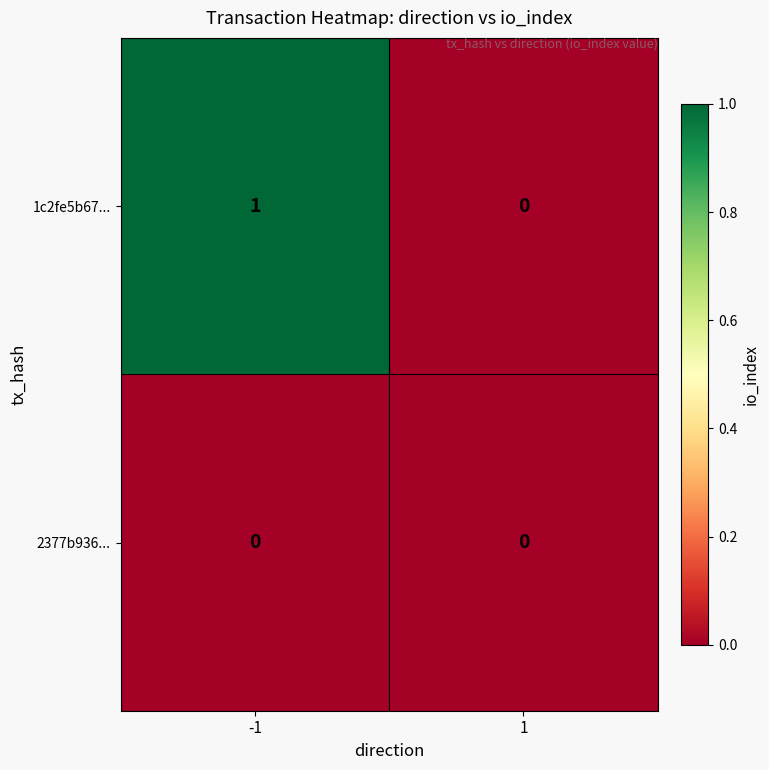

Which series has the widest spread of values?

1c2fe5b67...